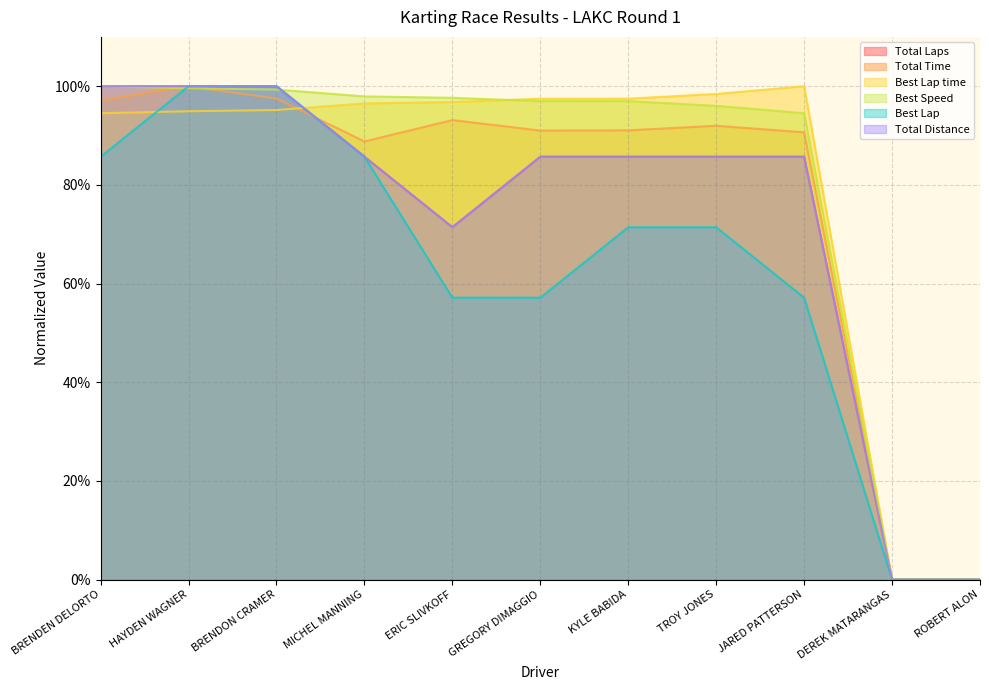

What is the average value of the Total Distance series?

0.7